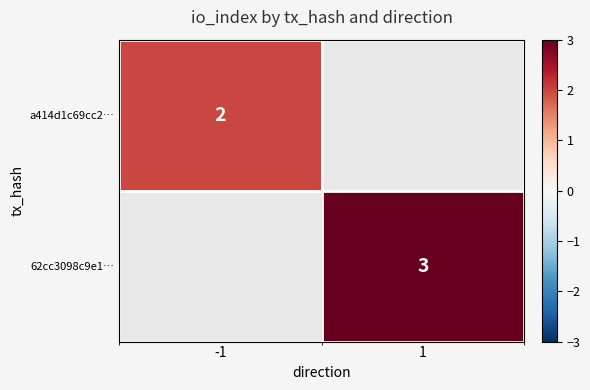

The value of 62cc3098c9e1… at 1 is 5. True or false?

False